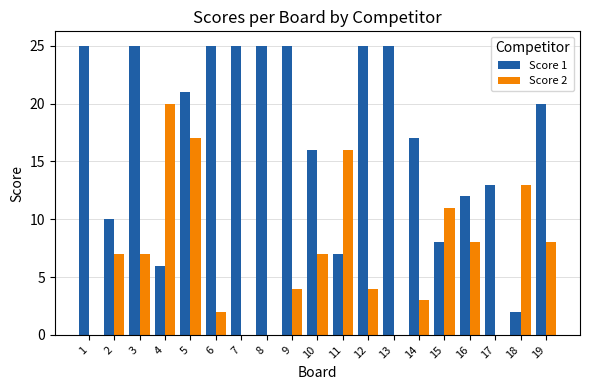

Is the value of Score 2 at 11 greater than the value of Score 1 at 11?

Yes